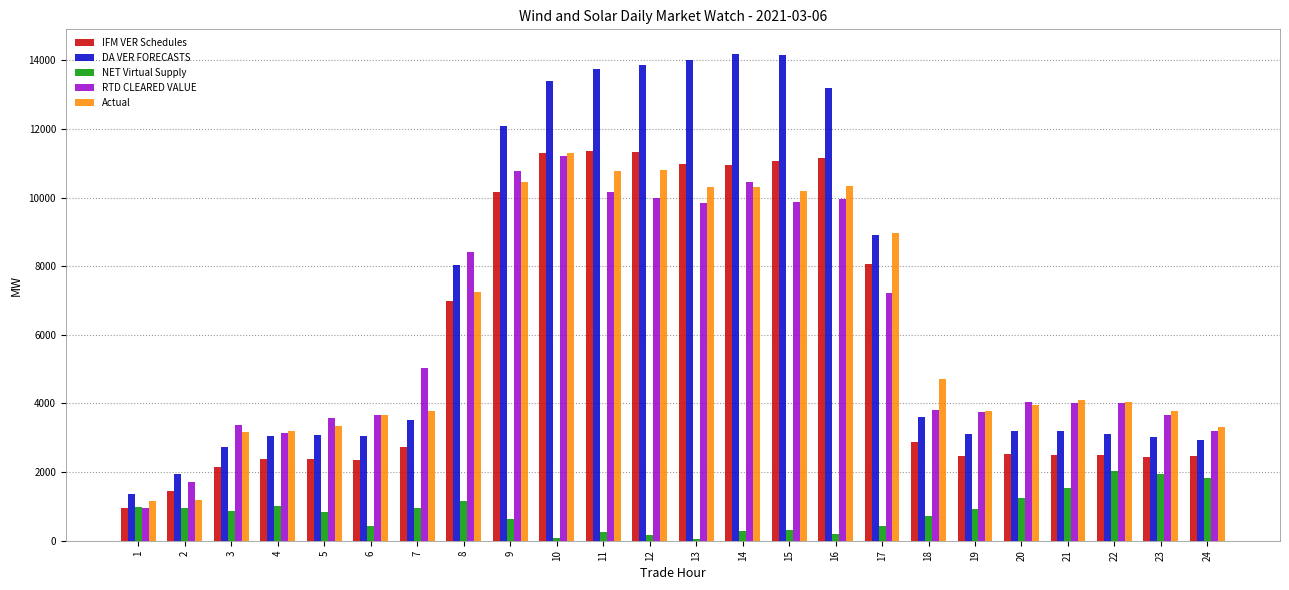

What is the greatest value displayed?

14196.8